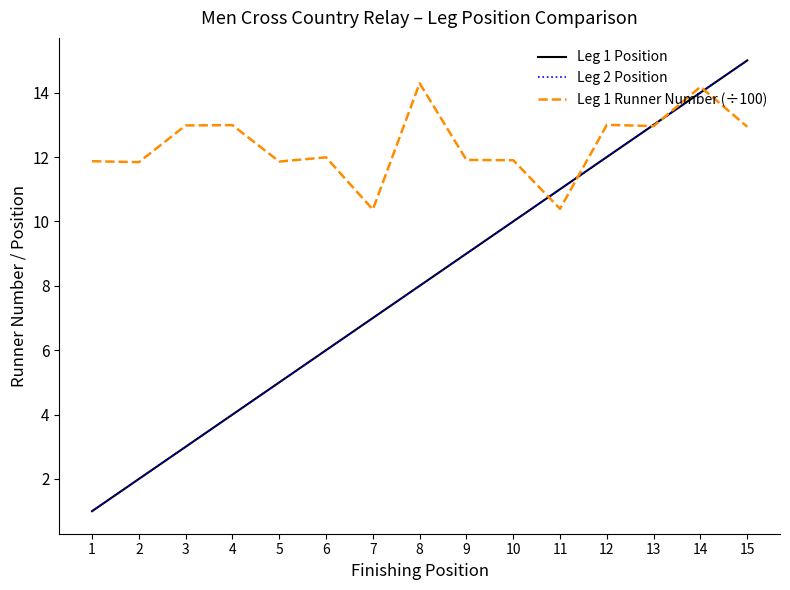

What is the lowest value of the Leg 2 Position series?

1.0